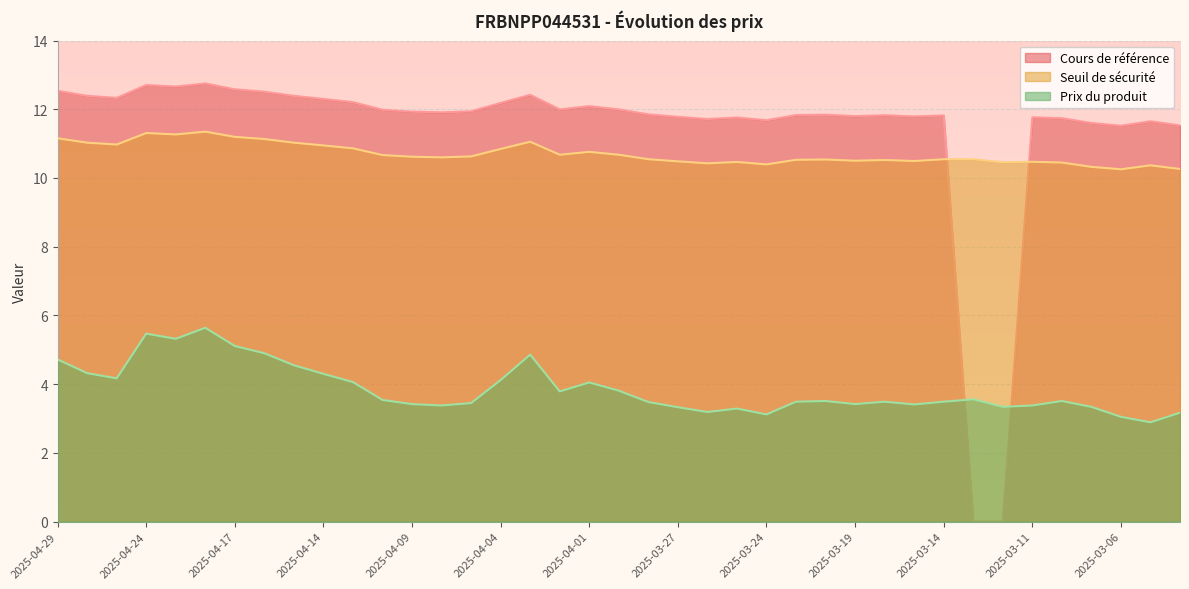

In Seuil de sécurité, how many points are higher than both neighbors (excluding endpoints)?

9